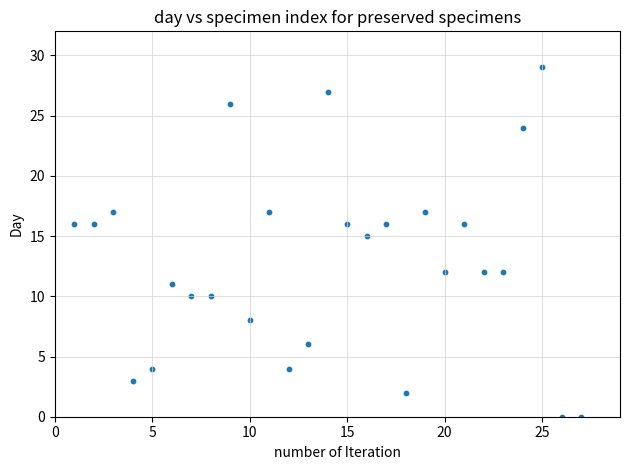

What is the range of X values (max minus min)?

26